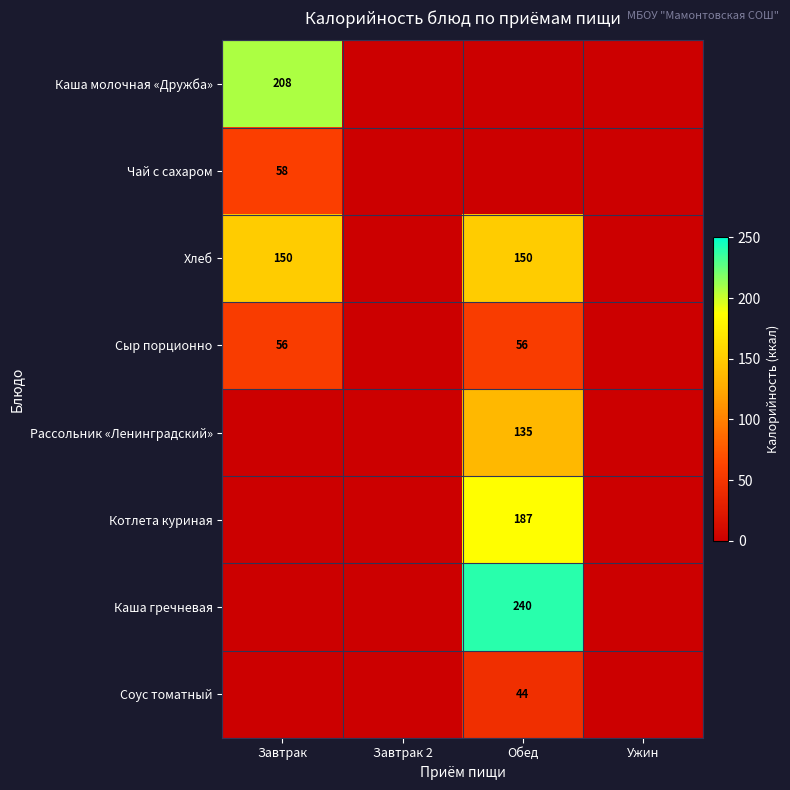

How many series are shown in this chart?

8